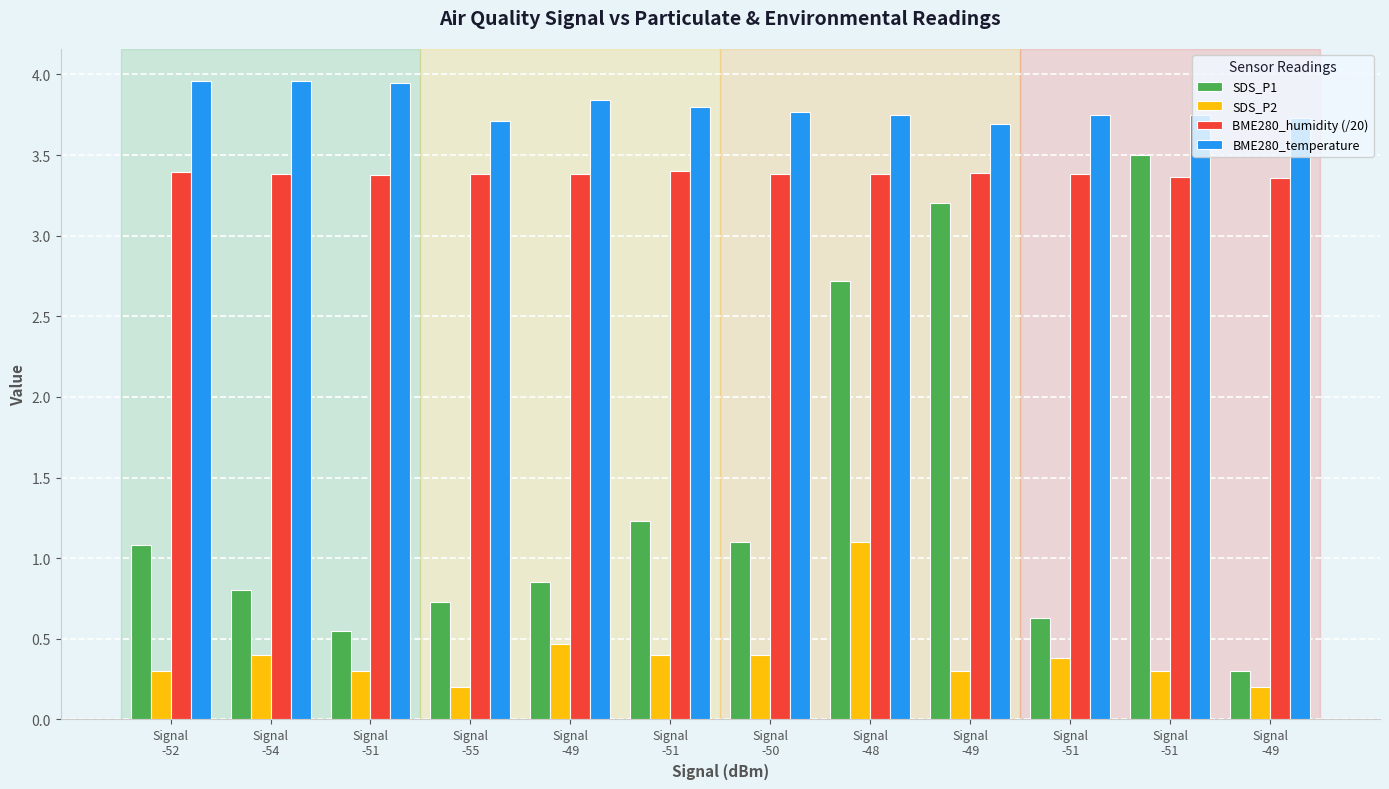

Are the bars horizontal?

No